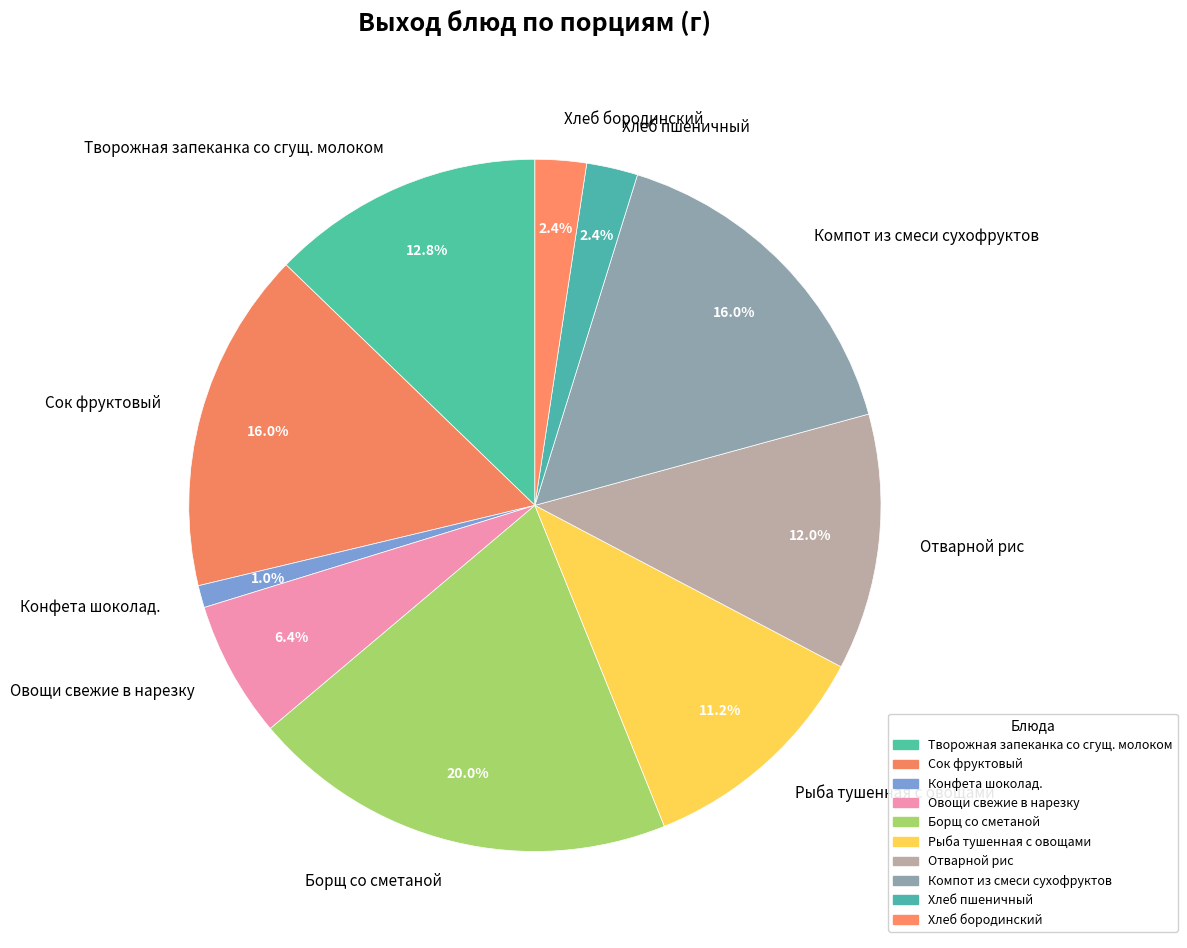

True or false: Хлеб бородинский accounts for 12% of the total.

False